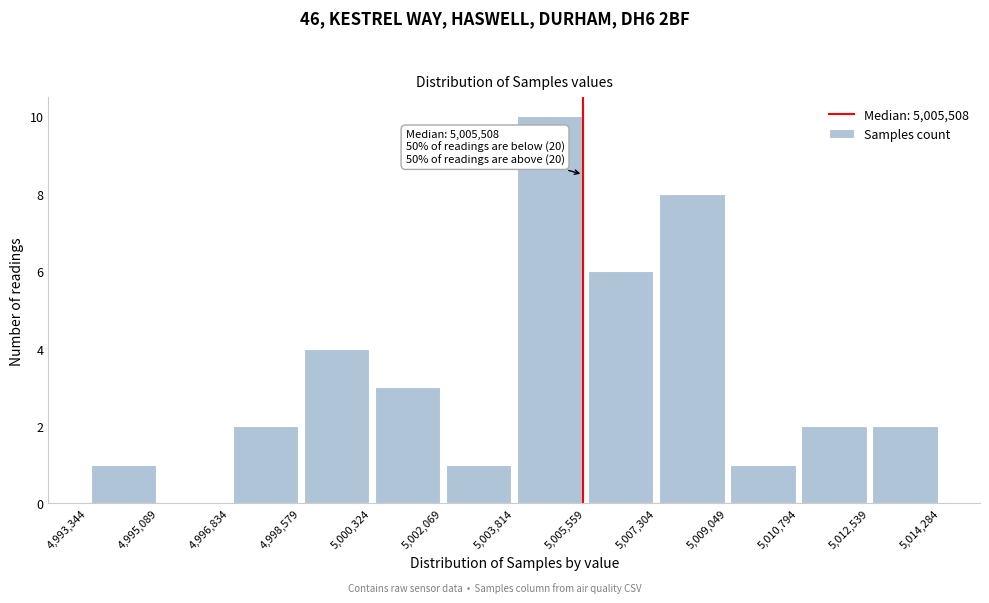

Which range on the x-axis has the tallest bar?

5,003,814 to 5,005,559